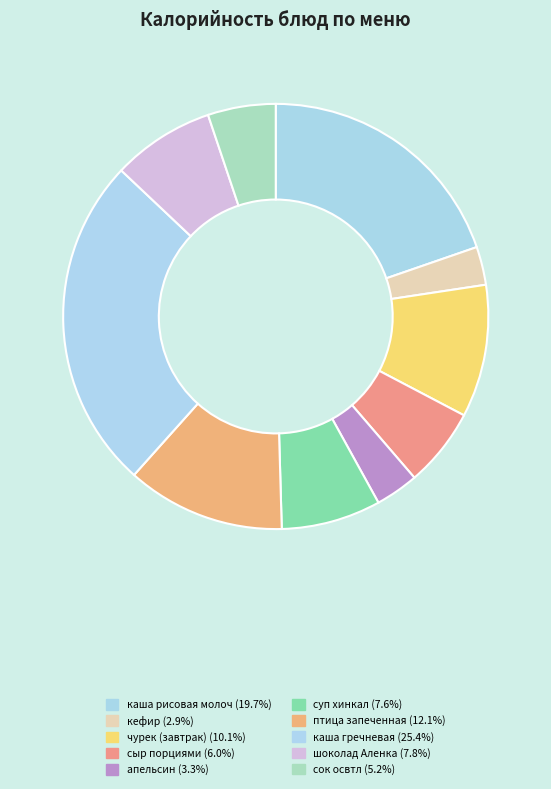

What percentage do суп хинкал and сыр порциями together represent?

13.6%